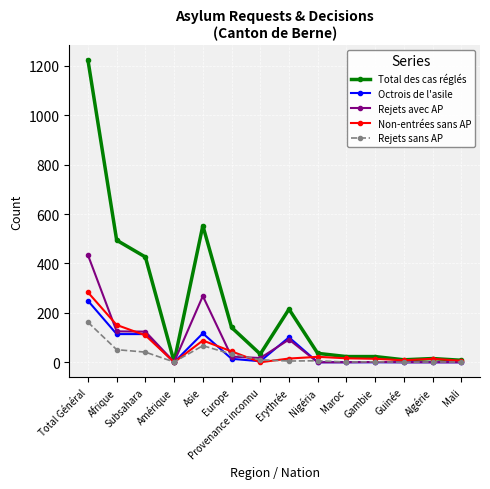

Rank the series by their maximum value, from highest to lowest.

Total des cas réglés, Rejets avec AP, Non-entrées sans AP, Octrois de l'asile, Rejets sans AP